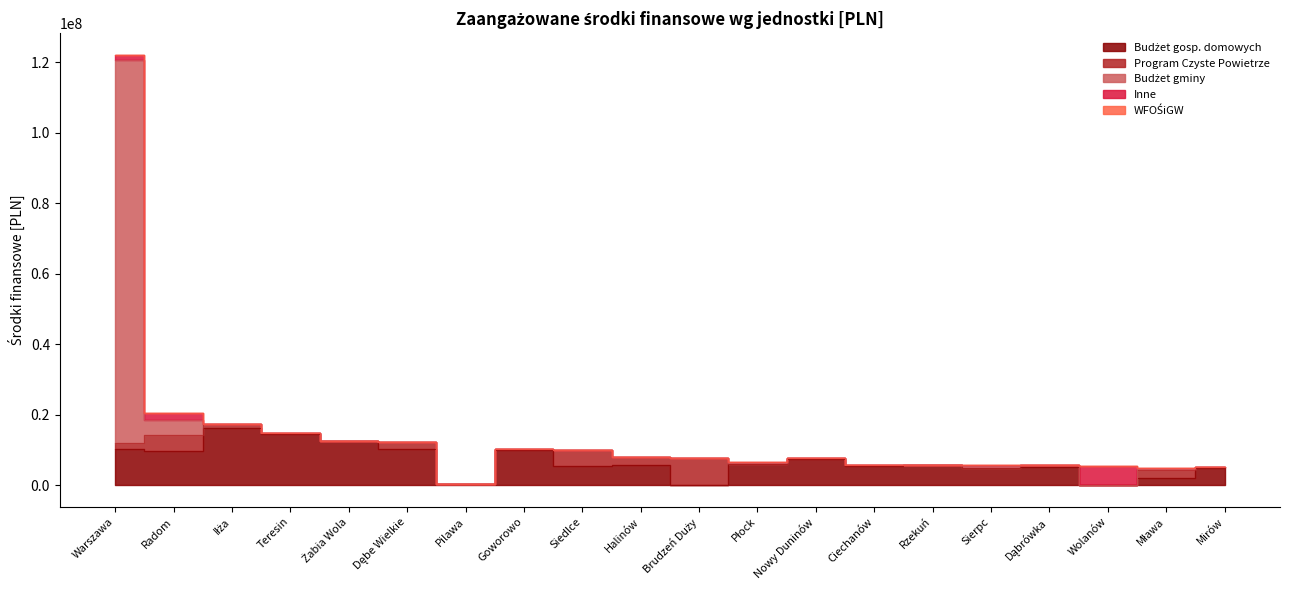

At which category is the sum across all series the highest?

Warszawa